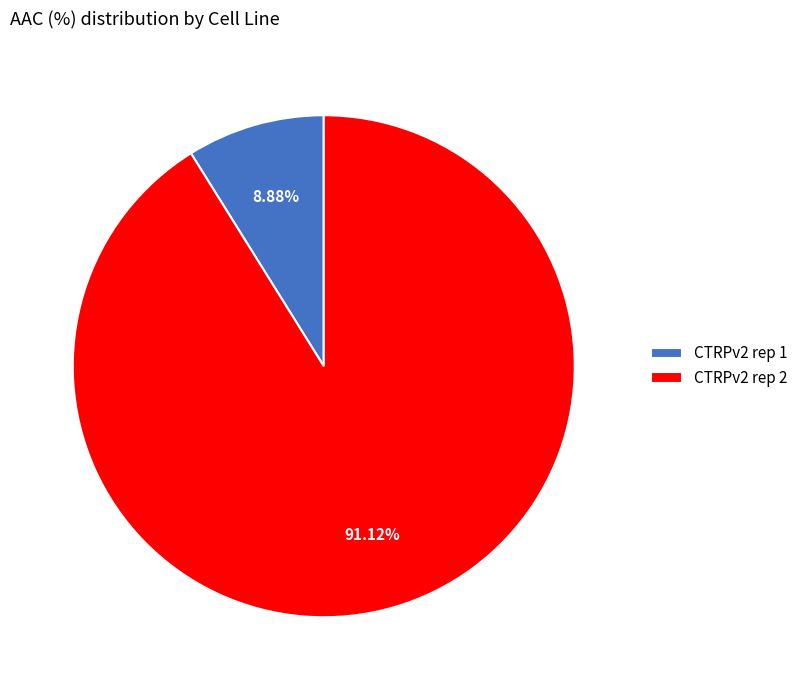

Count the number of slices in the pie.

2